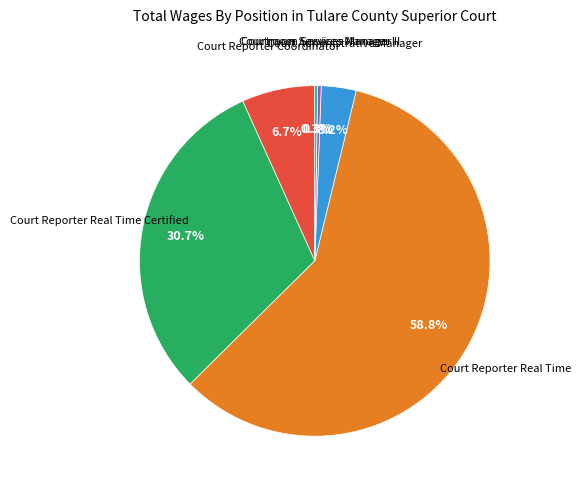

Is there a majority slice in this chart?

Yes